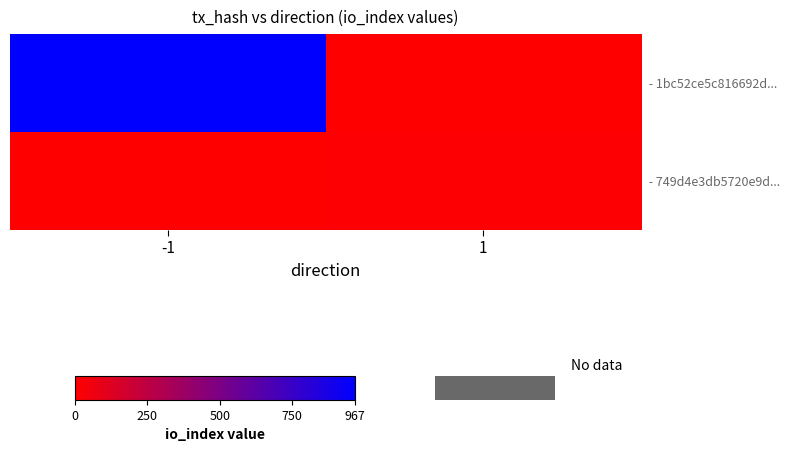

True or false: - 749d4e3db5720e9d... has a value of 5 at 1.

False